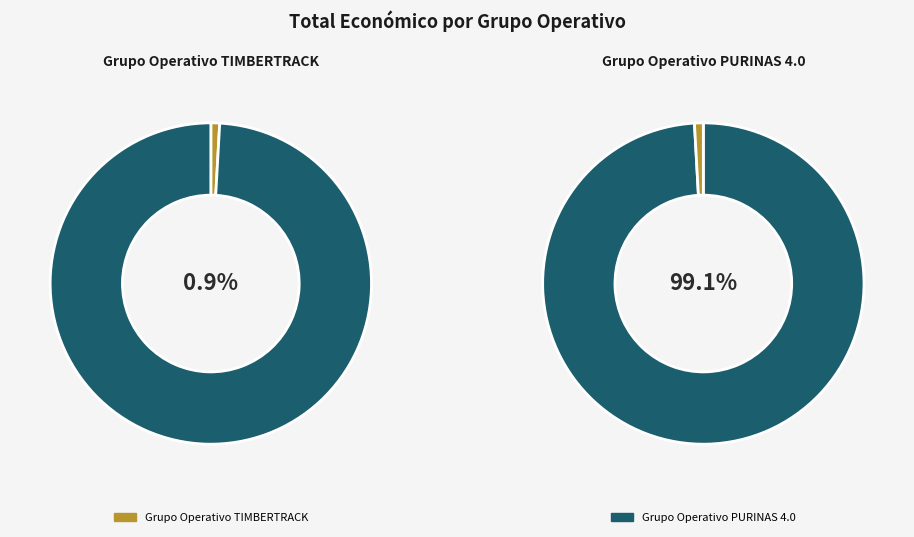

The Grupo Operativo TIMBERTRACK slice represents 9% of the pie. True or false?

False